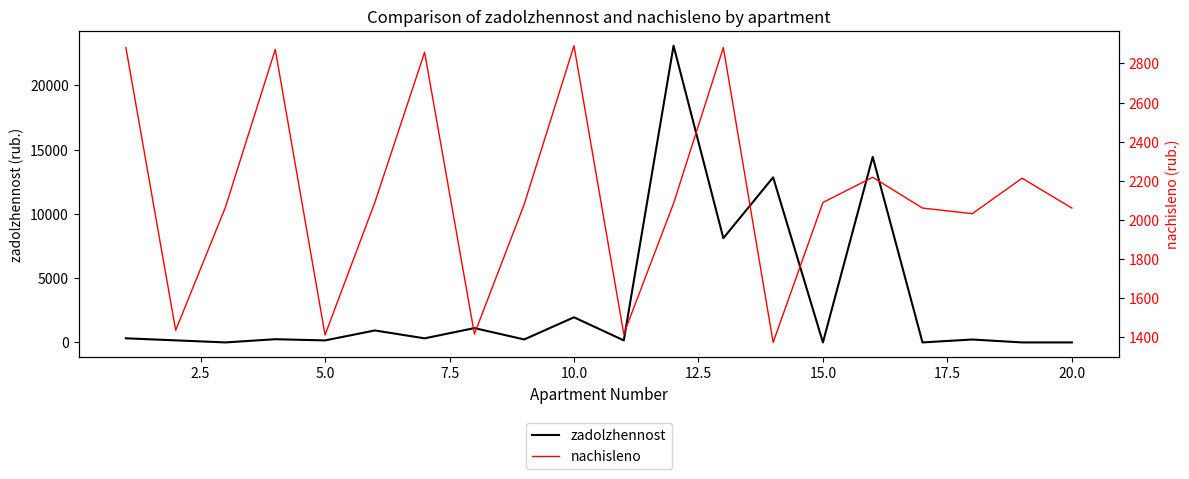

What is the maximum value for zadolzhennost?

23087.2